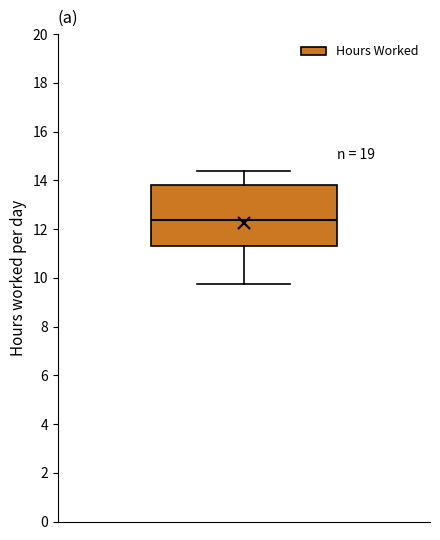

Where does the lower whisker of the box end on the y-axis? The values are not printed on the chart, so give them approximately, as read against the axis.

9.8